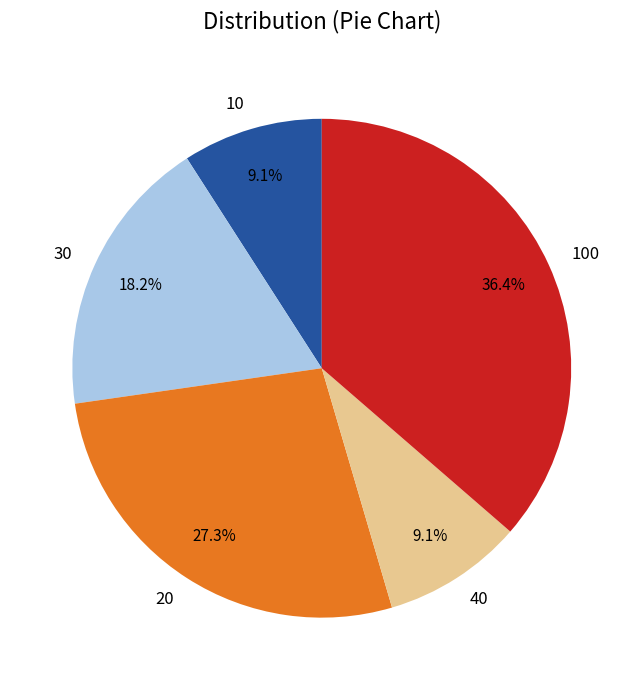

What is the ratio of the value at 100 to the value at 20?

1.3